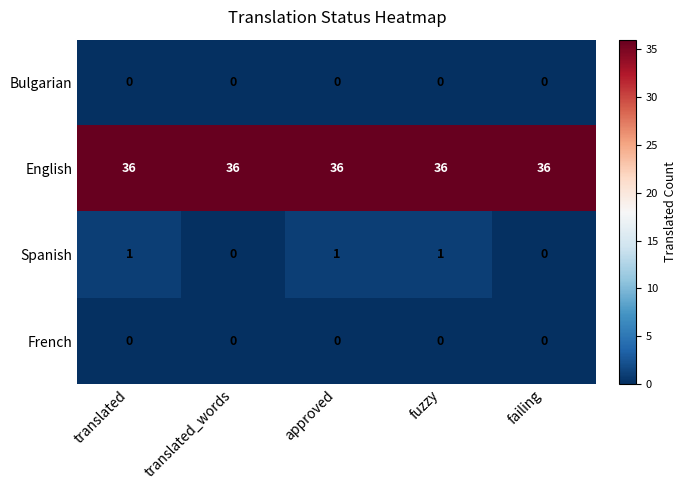

What value does the English series have at failing?

36